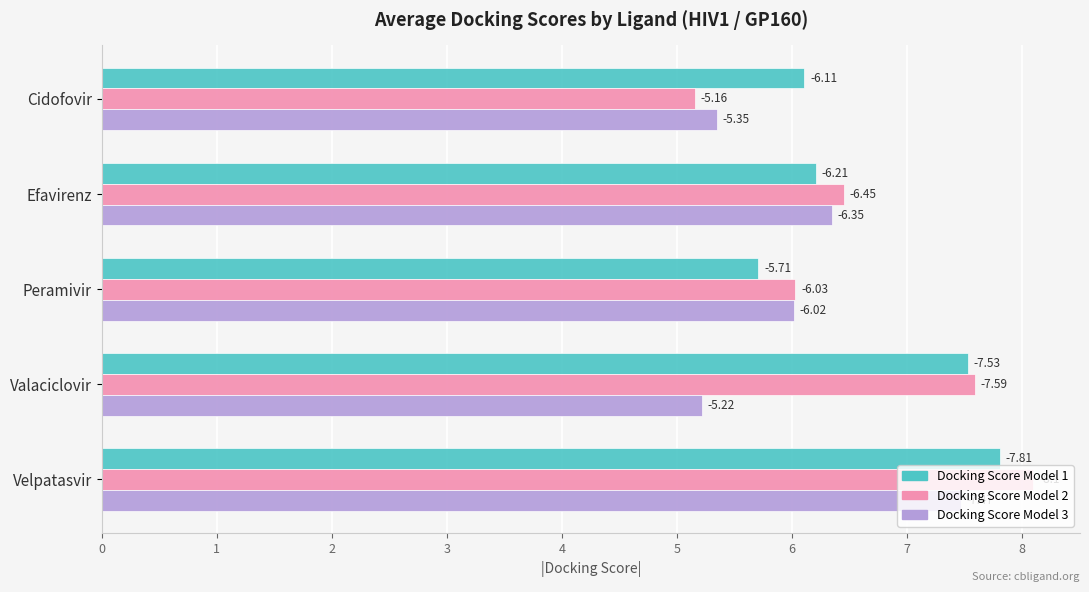

What are all the series names shown in the legend?

Docking Score Model 1, Docking Score Model 2, Docking Score Model 3